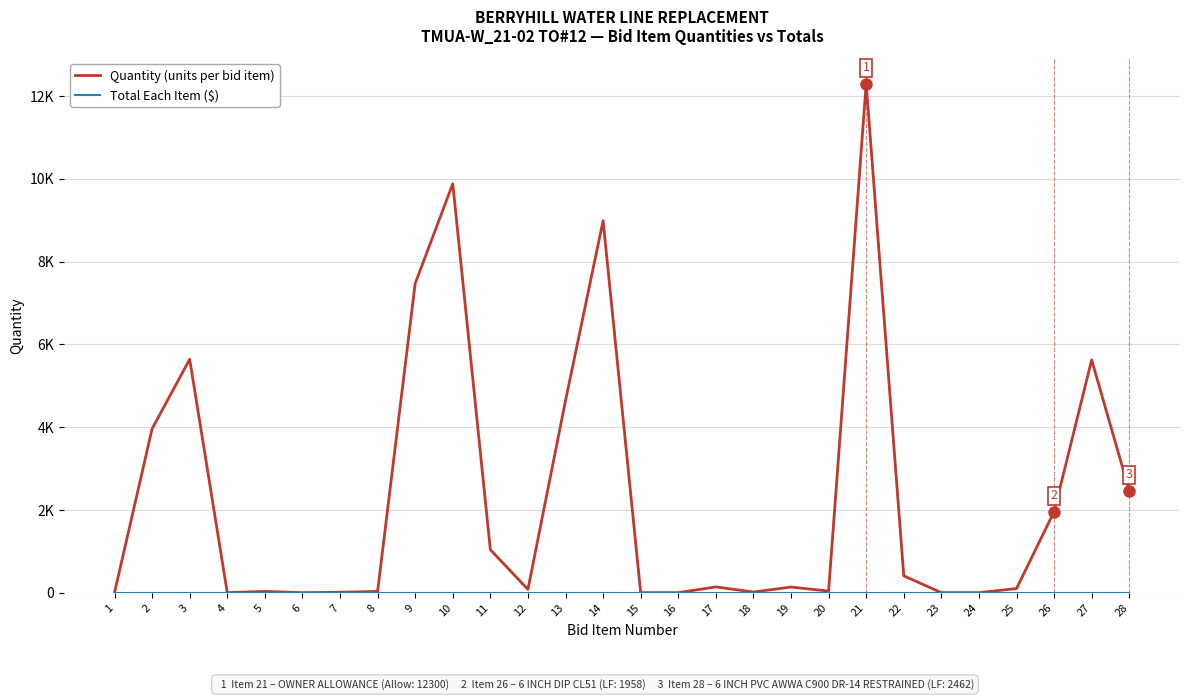

Which series has the largest total across all categories?

Quantity (units per bid item)